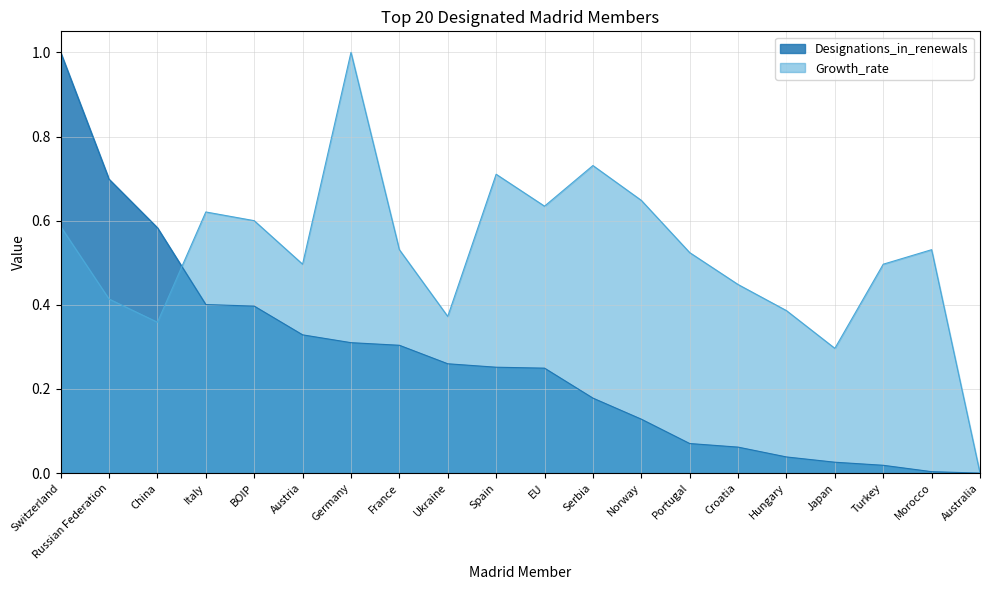

At which label does Growth_rate reach its peak?

Germany